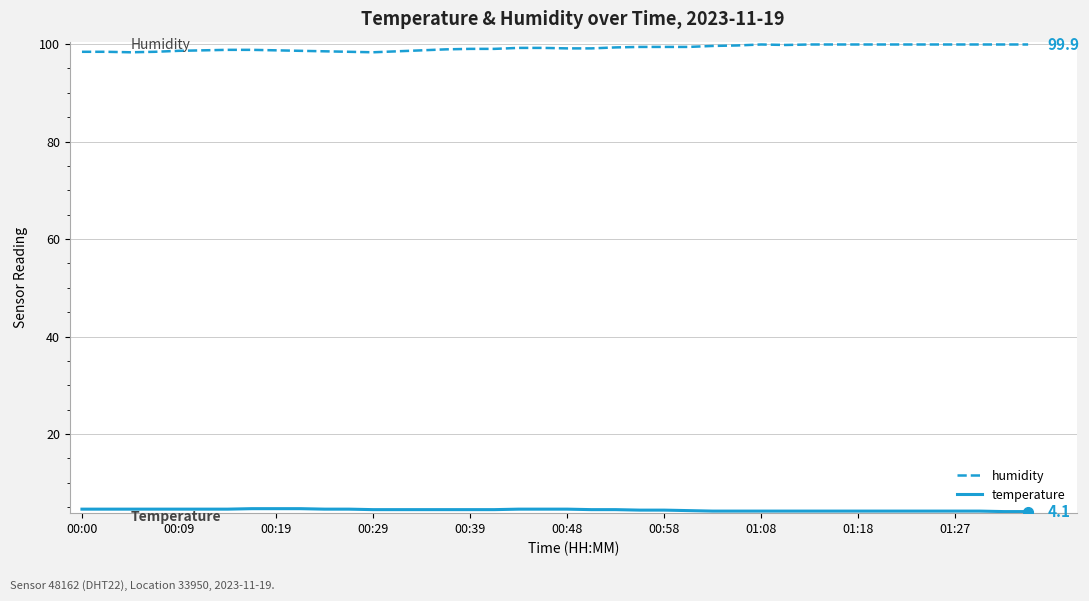

What is the minimum value for humidity?

98.3